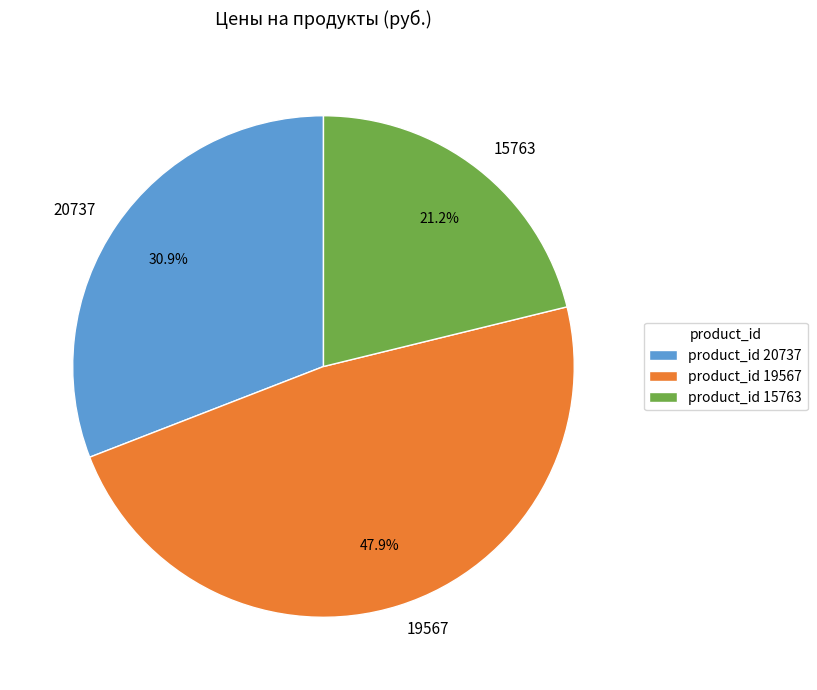

Is 20737 the majority of the pie?

No